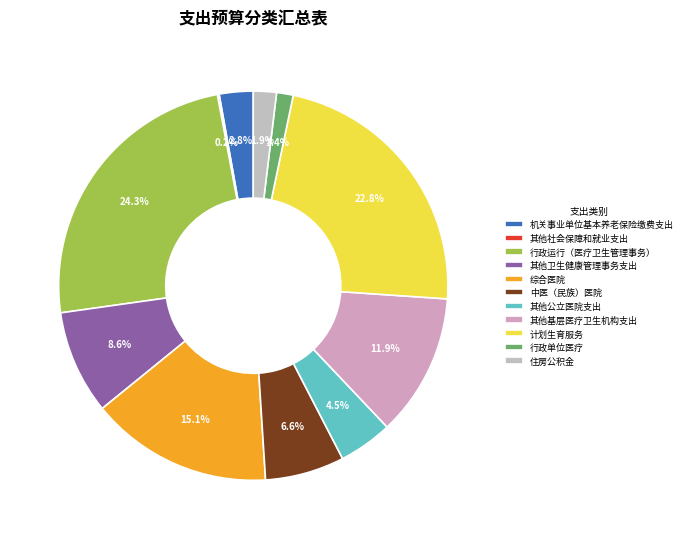

How many segments does this pie chart have?

11